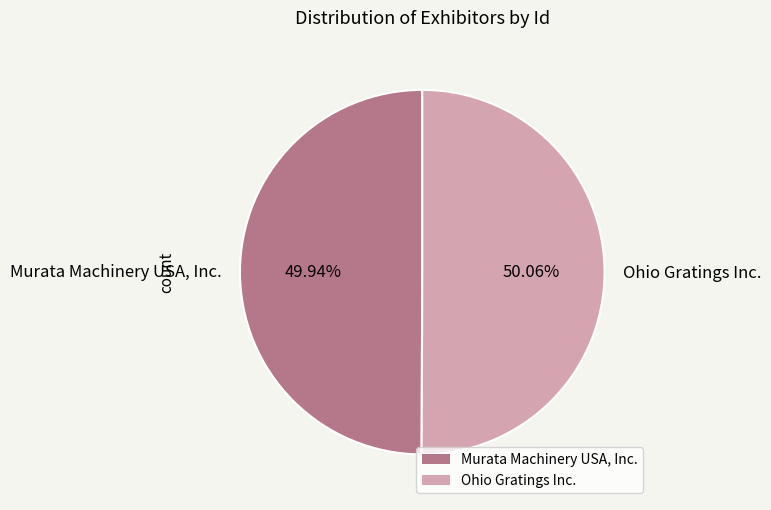

Does any single category account for the majority?

Yes